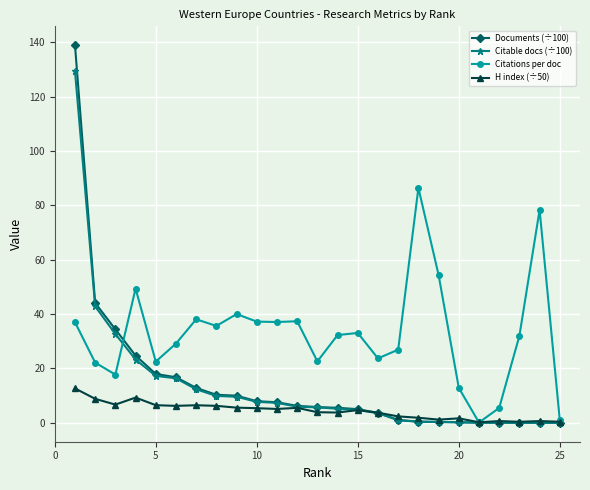

What is the maximum value for Citable docs (÷100)?

129.4